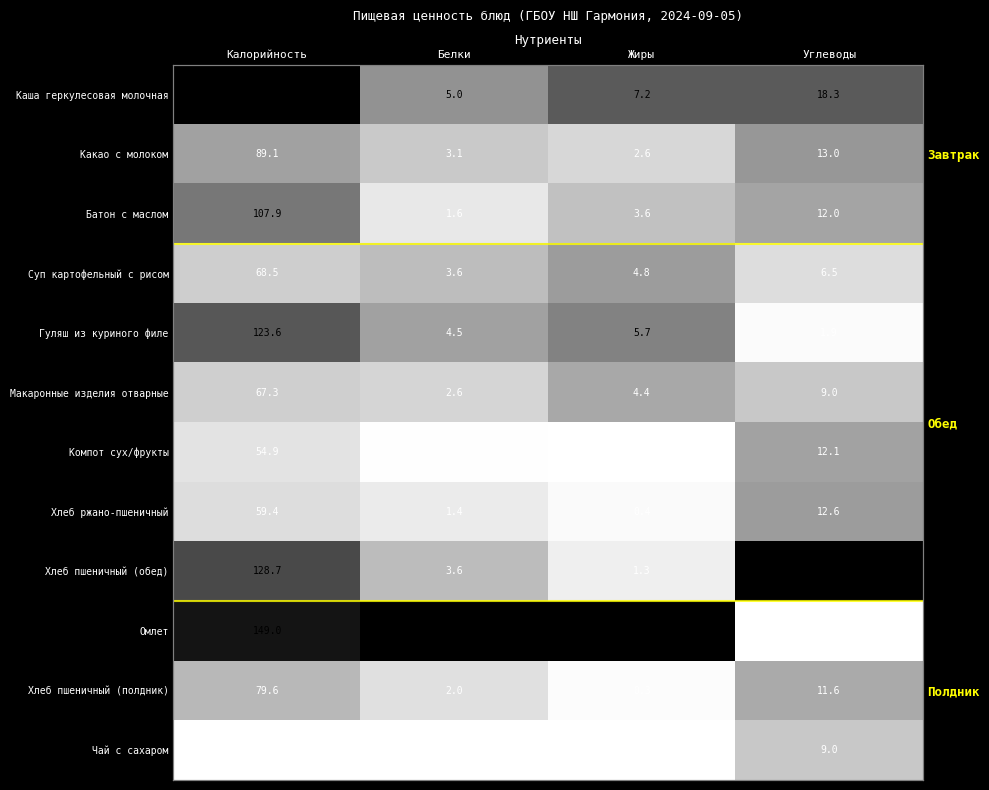

At which category does the chart reach its minimum across all series?

Жиры